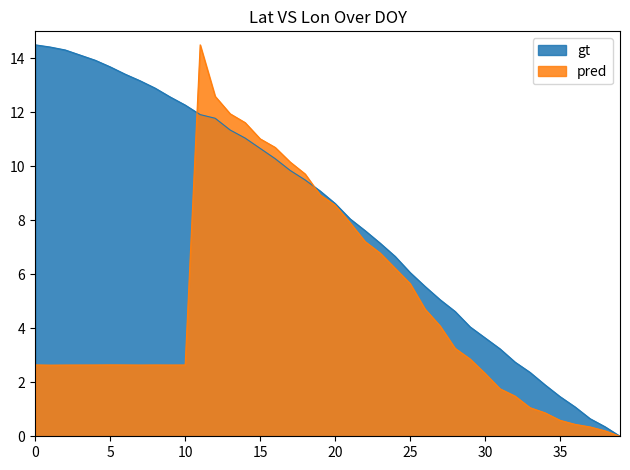

What is the total value across all series at 5?

16.3